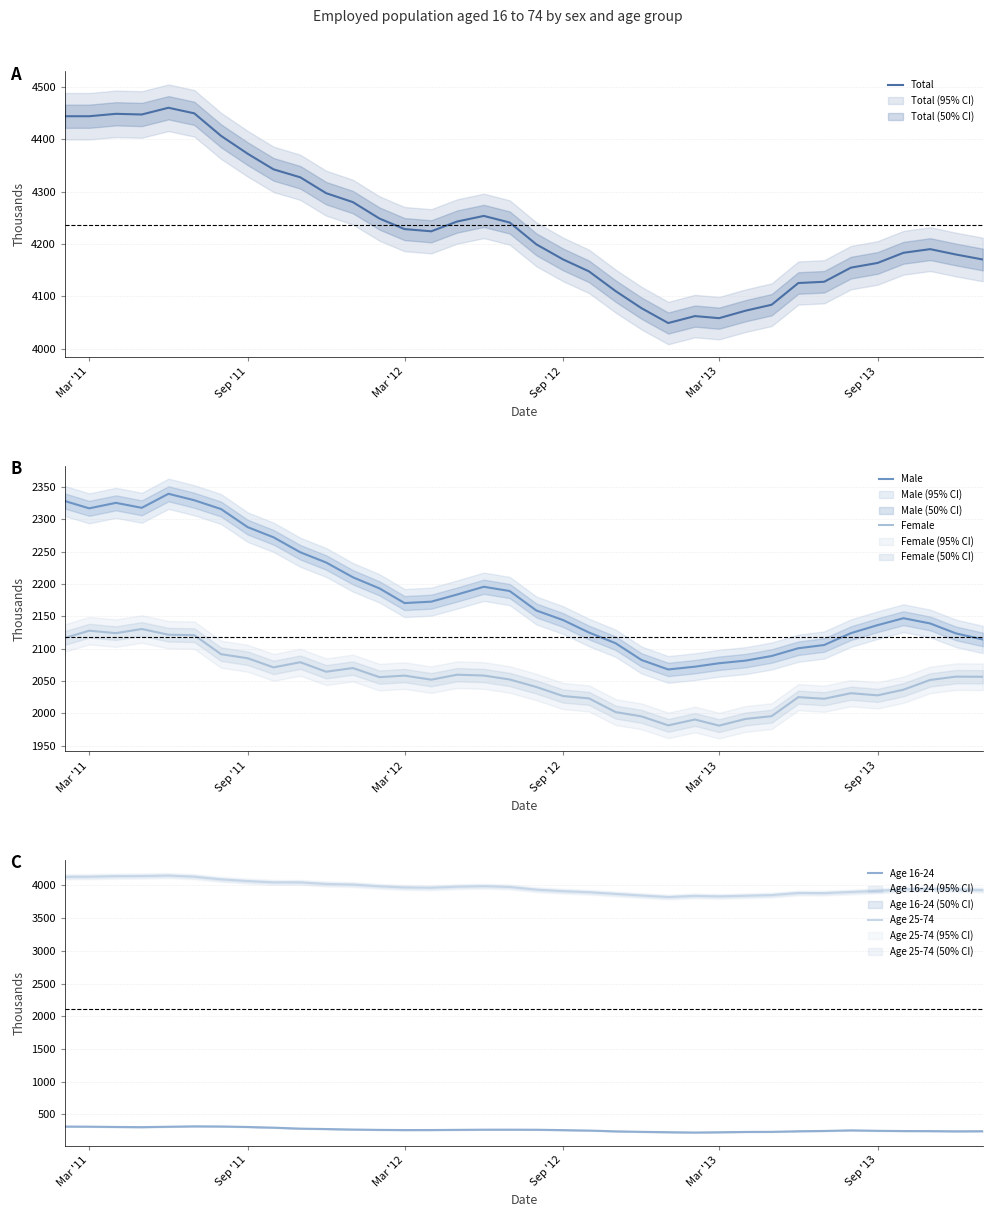

Reading left to right, what are all the values shown in this chart?

Total: 4444.4	4444.4	4449.0	4447.7	4460.6	4449.9	4406.9	4372.6	4342.8	4327.6	4297.3	4280.2	4248.7	4228.6	4224.4	4243.1	4253.8	4241.2	4199.4	4170.6	4147.8	4110.0	4077.4	4049.0	4062.3	4058.3	4072.7	4084.0	4125.5	4127.9	4154.9	4163.9	4183.3	4190.3	4180.0	4170.5
Male: 2327.9	2316.7	2325.2	2317.5	2339.2	2329.2	2315.6	2287.6	2271.9	2248.8	2233.0	2210.2	2192.9	2170.3	2172.5	2183.5	2195.5	2188.9	2158.8	2144.0	2124.8	2108.2	2082.3	2067.7	2072.0	2077.3	2081.4	2088.5	2100.5	2105.5	2123.8	2136.2	2146.9	2138.8	2123.4	2114.1
Female: 2116.5	2127.6	2123.8	2130.2	2121.4	2120.7	2091.3	2085.0	2070.9	2078.9	2064.2	2069.9	2055.8	2058.2	2051.9	2059.6	2058.3	2052.2	2040.6	2026.6	2023.0	2001.8	1995.2	1981.3	1990.3	1980.9	1991.3	1995.5	2024.9	2022.4	2031.0	2027.7	2036.4	2051.5	2056.6	2056.4
Age 16-24: 313.2	311.4	307.1	304.3	310.4	316.6	314.5	306.8	296.3	281.5	275.3	267.5	262.3	259.8	260.2	262.7	265.2	265.3	264.4	258.9	251.9	240.1	232.3	226.9	222.1	226.1	231.0	232.3	241.6	245.8	255.3	248.0	244.6	243.7	240.4	242.2
Age 25-74: 4131.2	4133.0	4141.9	4143.4	4150.2	4133.3	4092.4	4065.8	4046.5	4046.1	4022.0	4012.7	3986.4	3968.7	3964.1	3980.5	3988.6	3975.8	3934.9	3911.6	3895.9	3869.9	3845.2	3822.1	3840.3	3832.2	3841.7	3851.7	3883.9	3882.1	3899.6	3915.9	3938.7	3946.7	3939.7	3928.3